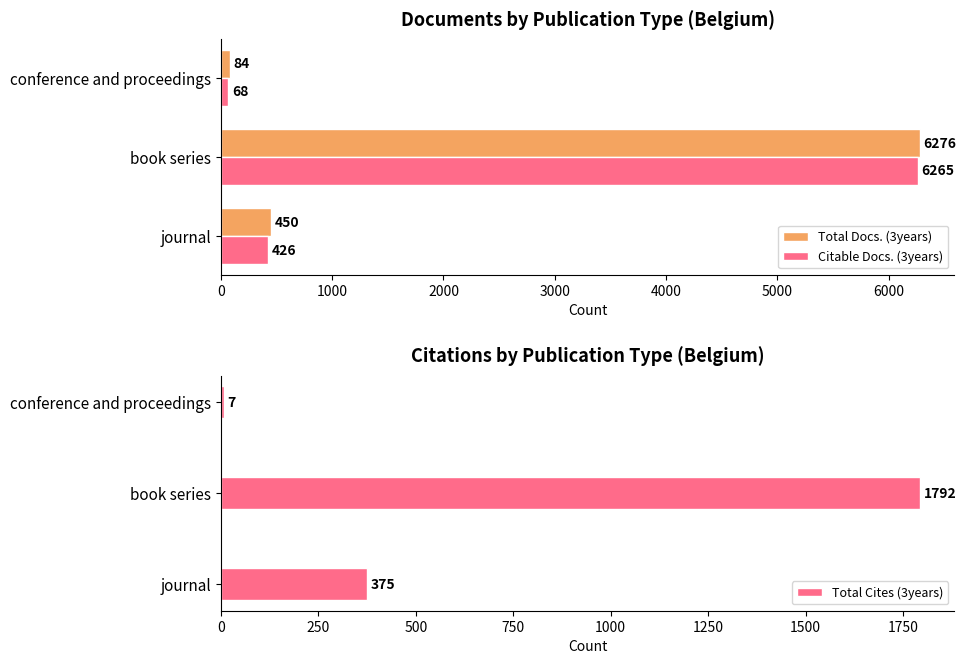

Reading right to left, transcribe all the data shown in this chart.

Total Docs. (3years): 84	6276	450
Citable Docs. (3years): 68	6265	426
Total Cites (3years): 7	1792	375